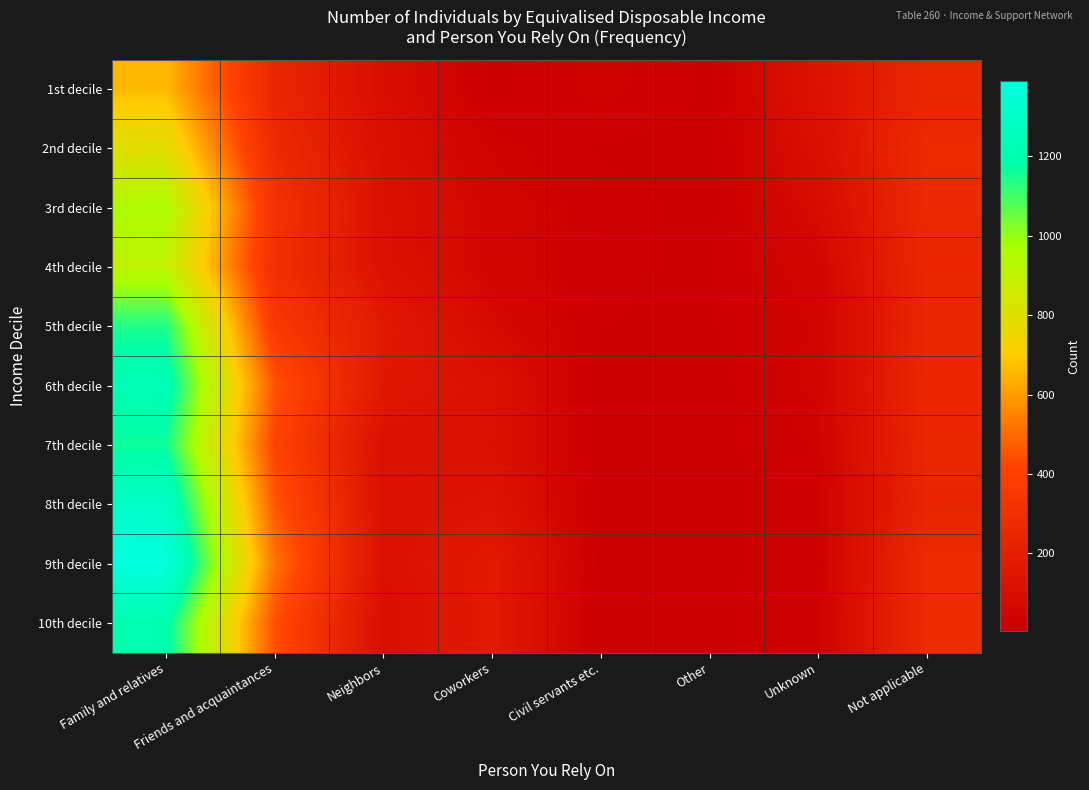

How many categories are shown in the chart?

8